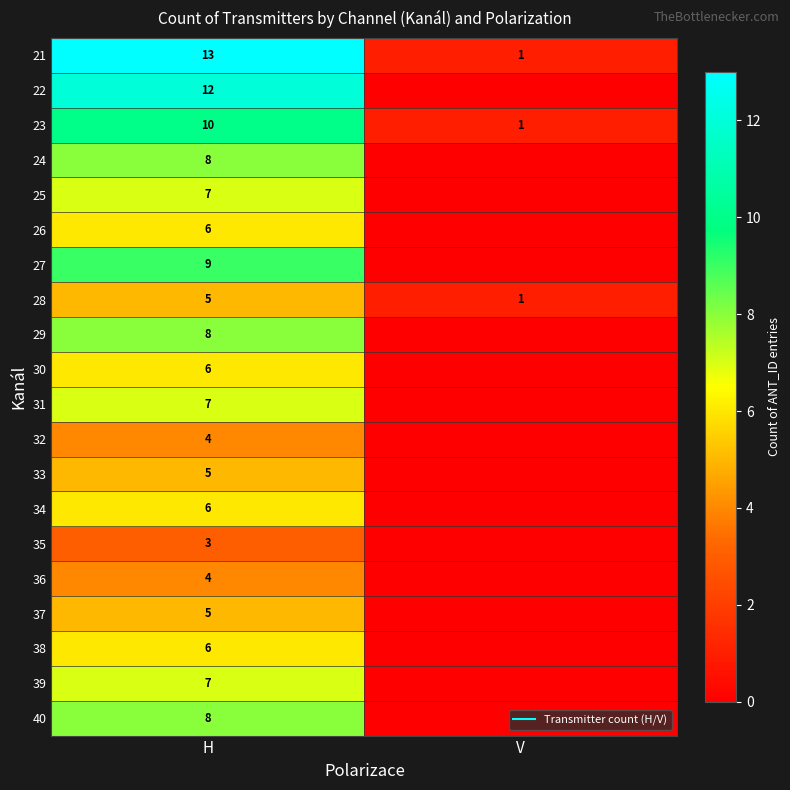

Count the 38 values in the range 0 to 6.

2